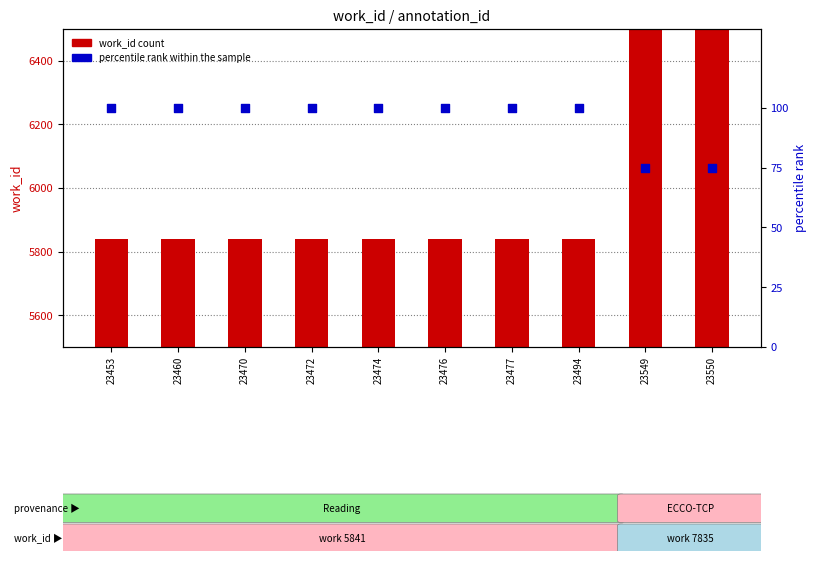

Which series has the largest Y range (max minus min)?

work_id